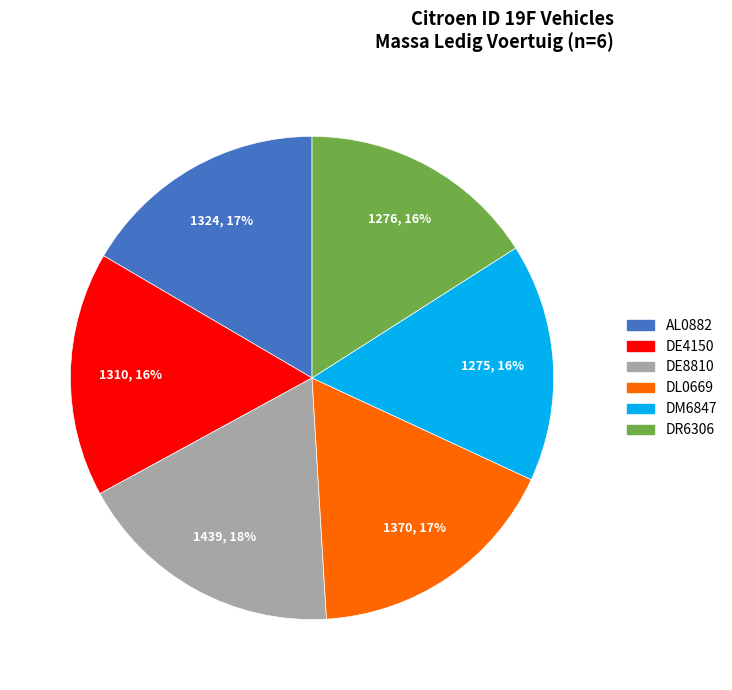

Is there a majority slice in this chart?

No